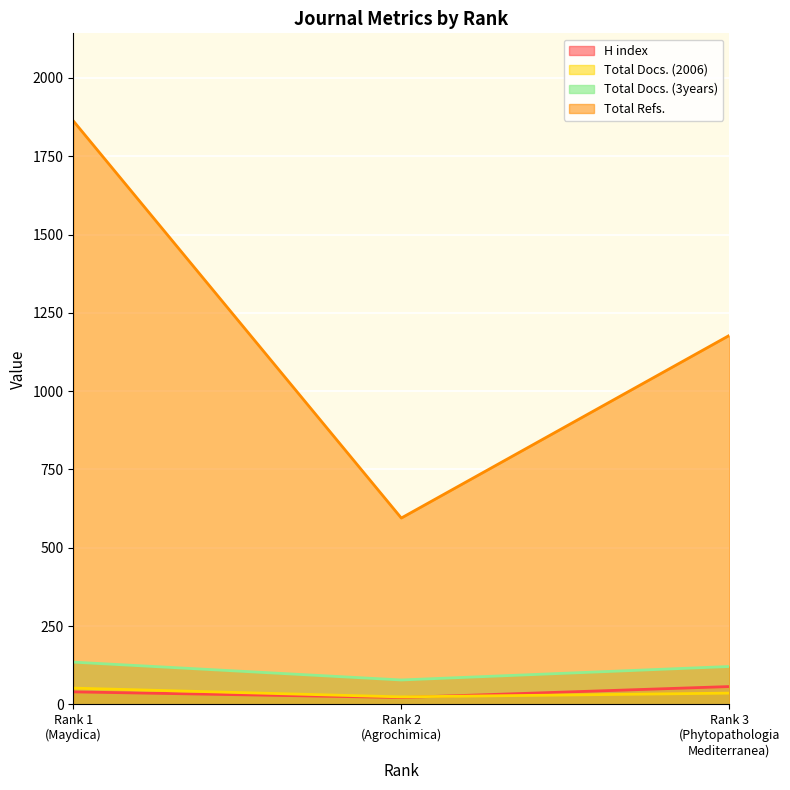

What is the lowest value of the Total Refs. series?

595